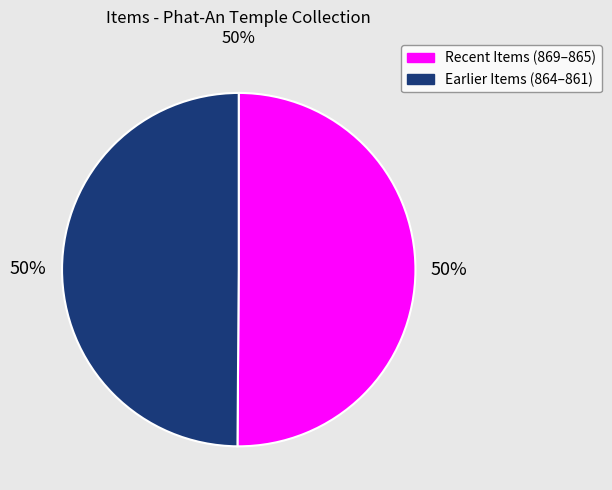

To the nearest percent, what is the average slice percentage?

50%